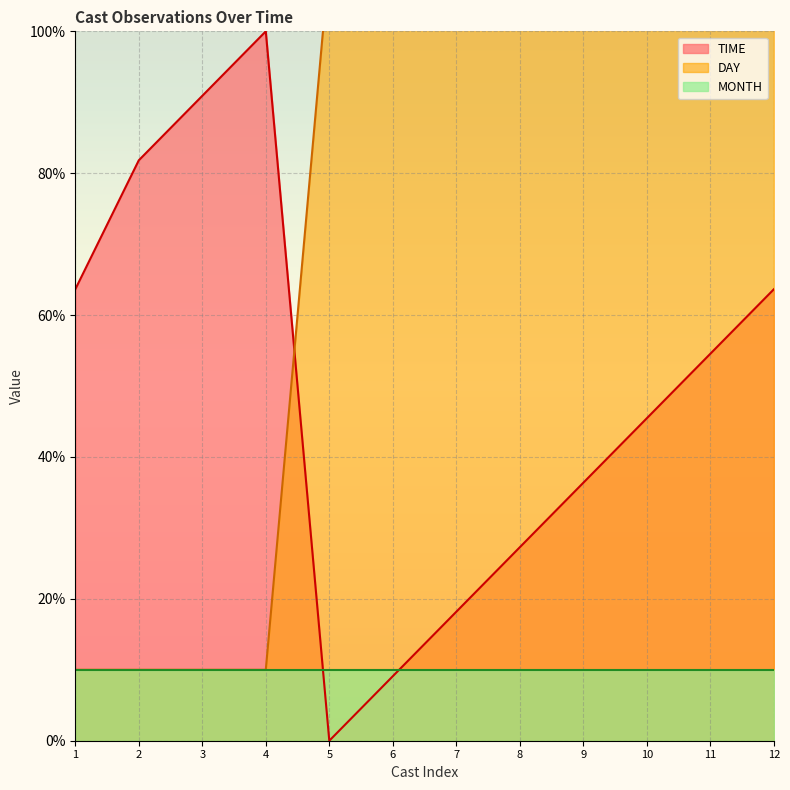

True or false: DAY has more than 1 points higher than both neighbors.

False